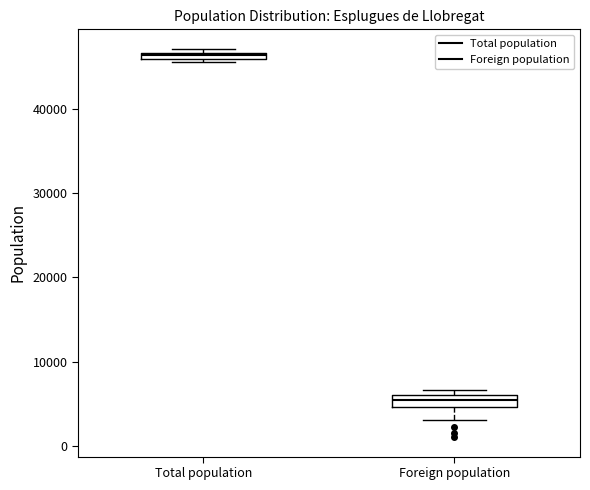

Where does the lower whisker of the box for Foreign population end on the y-axis? The values are not printed on the chart, so give them approximately, as read against the axis.

3000